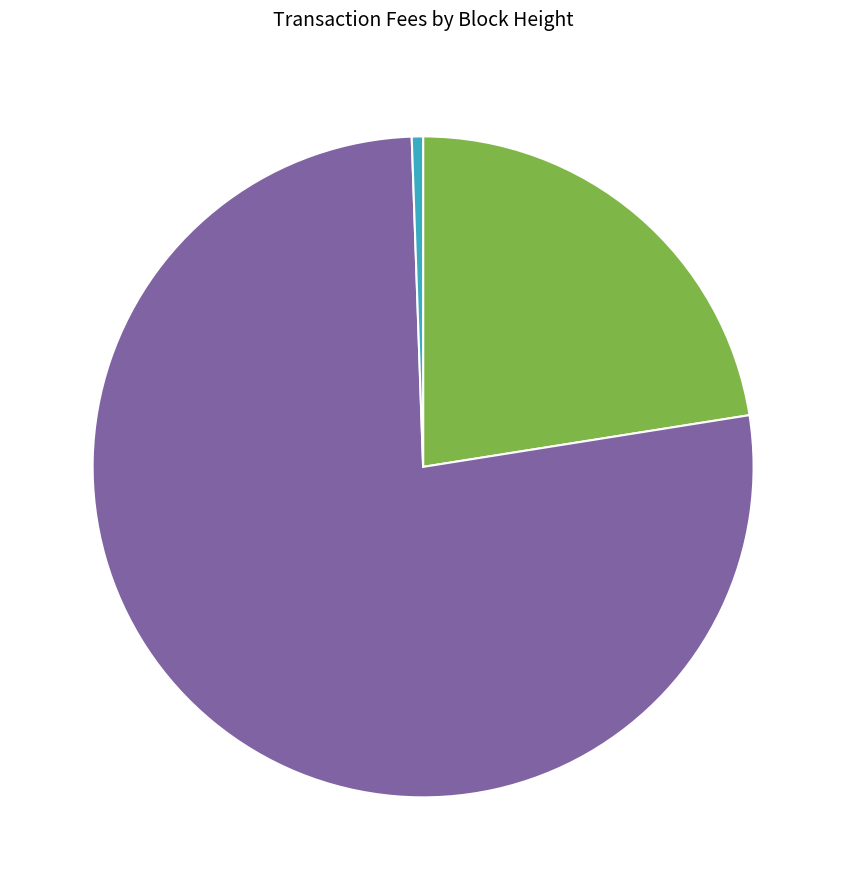

Count the number of slices in the pie.

3